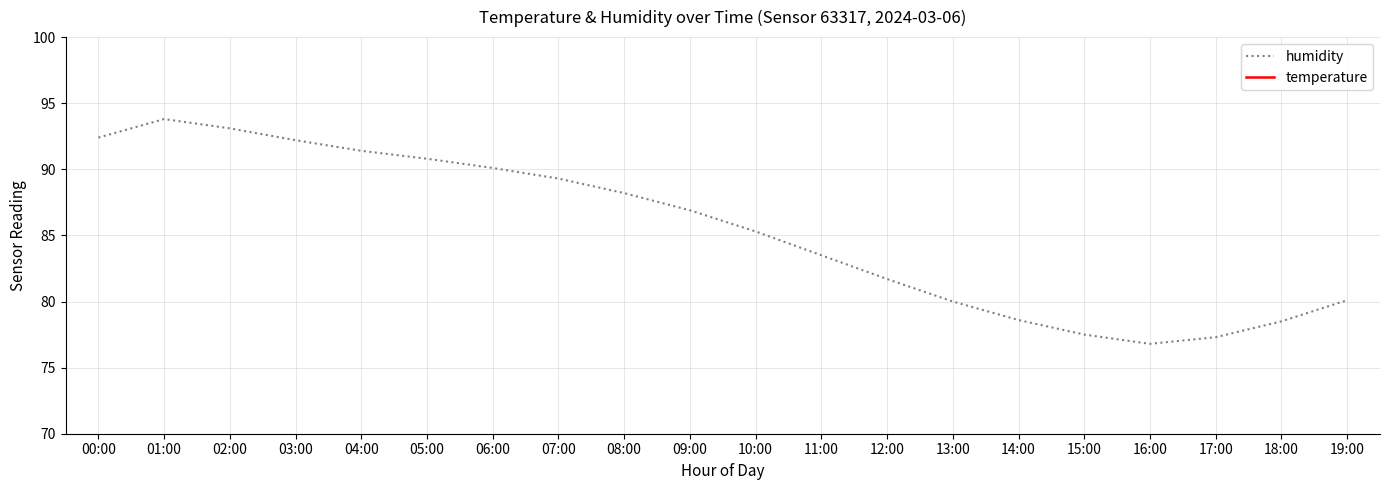

At which label is humidity closest to 85?

10:00